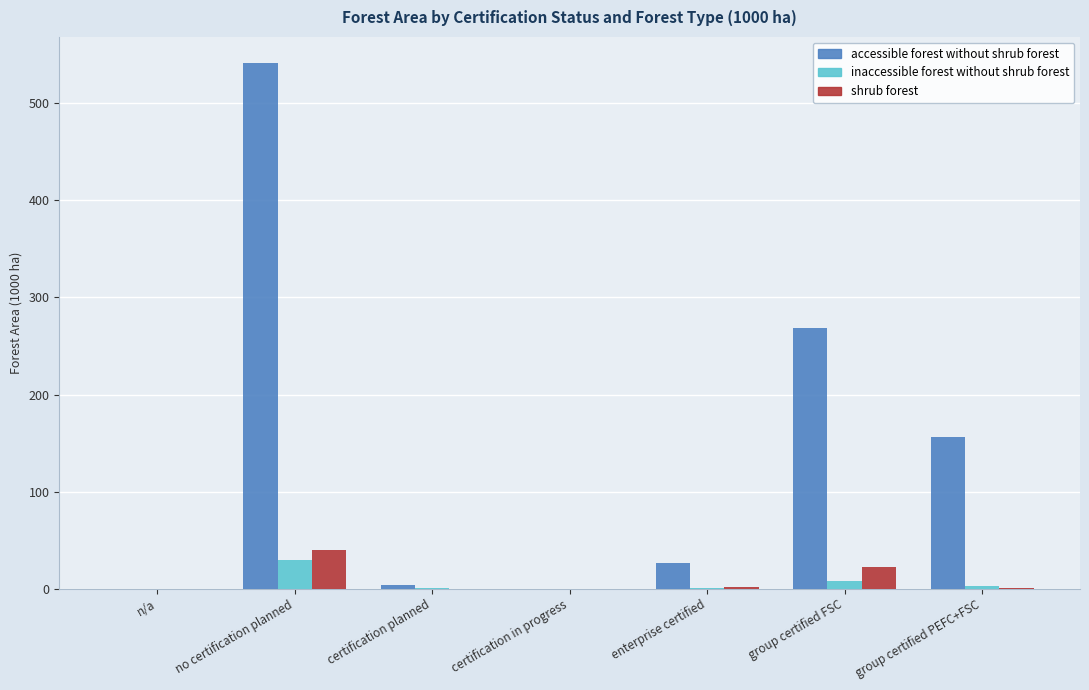

What is the highest value of the inaccessible forest without shrub forest series?

29.7